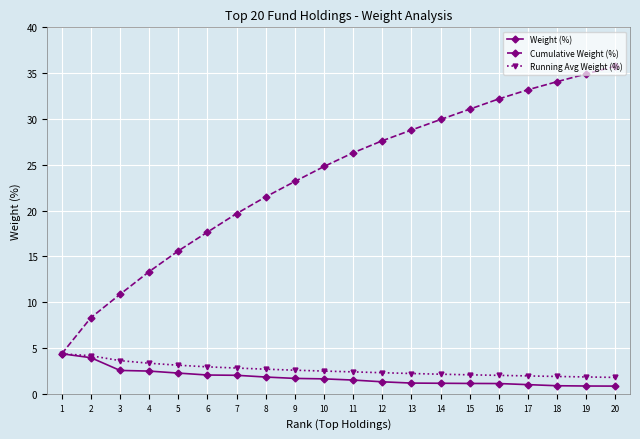

How many lines are shown in the chart?

3